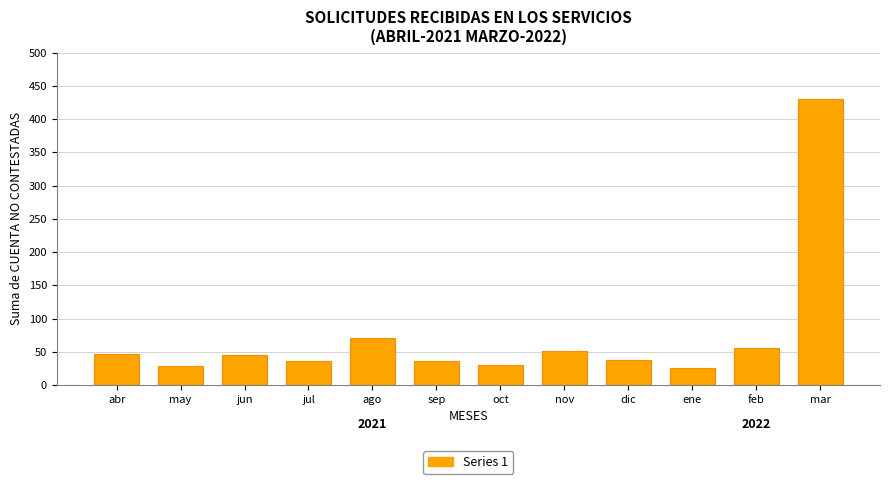

Reading left to right, transcribe all the data shown in this chart.

47	28	45	36	70	36	30	51	38	25	55	431